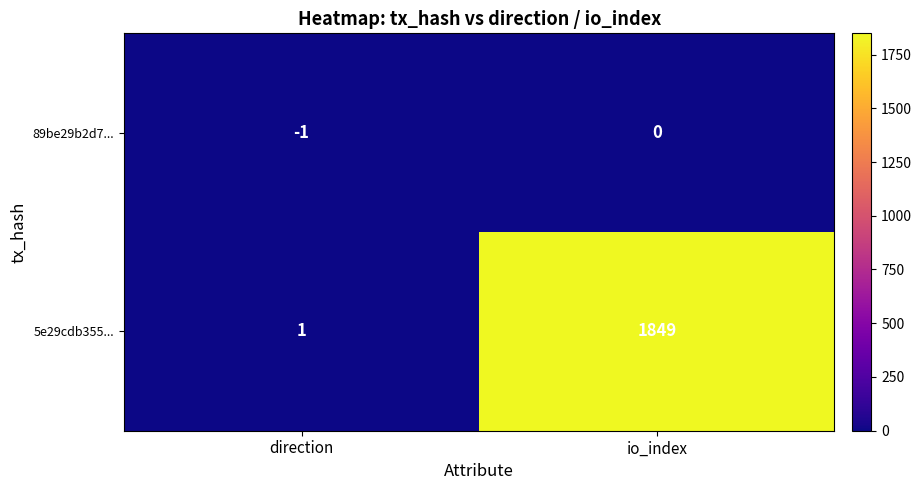

Is it true that 89be29b2d7... equals 0 at direction?

False